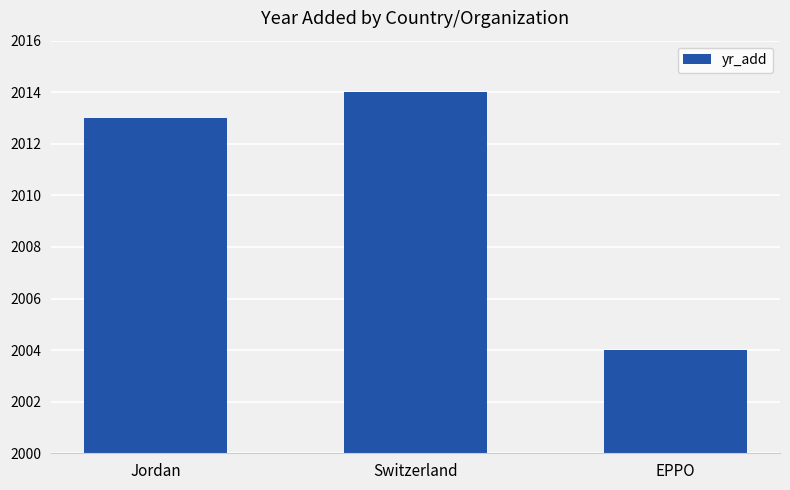

How many bars are there in total?

3